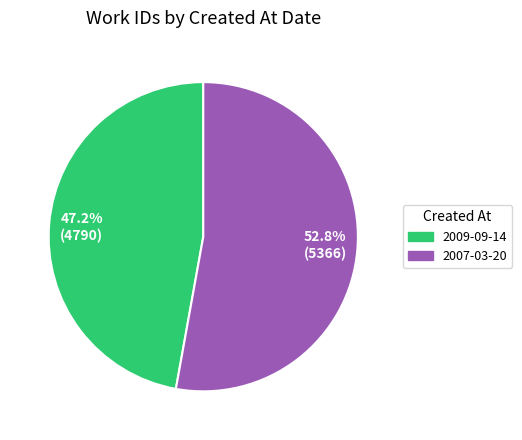

Count the number of slices in the pie.

2